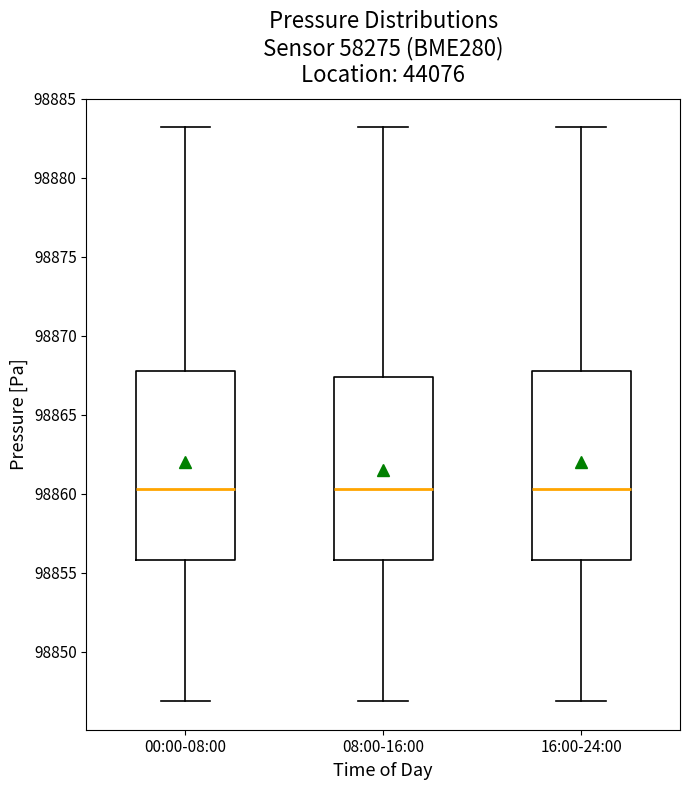

Reading left to right, transcribe this box plot: for each box, give where its median line is, the range the box spans, and where its two whiskers end, as read against the y-axis. The values are not printed on the chart, so give them approximately, as read against the axis.

00:00-08:00: median 98860.5, box 98856.0 to 98868.0, whiskers 98847.0 to 98883.0
08:00-16:00: median 98860.5, box 98856.0 to 98867.5, whiskers 98847.0 to 98883.0
16:00-24:00: median 98860.5, box 98856.0 to 98868.0, whiskers 98847.0 to 98883.0